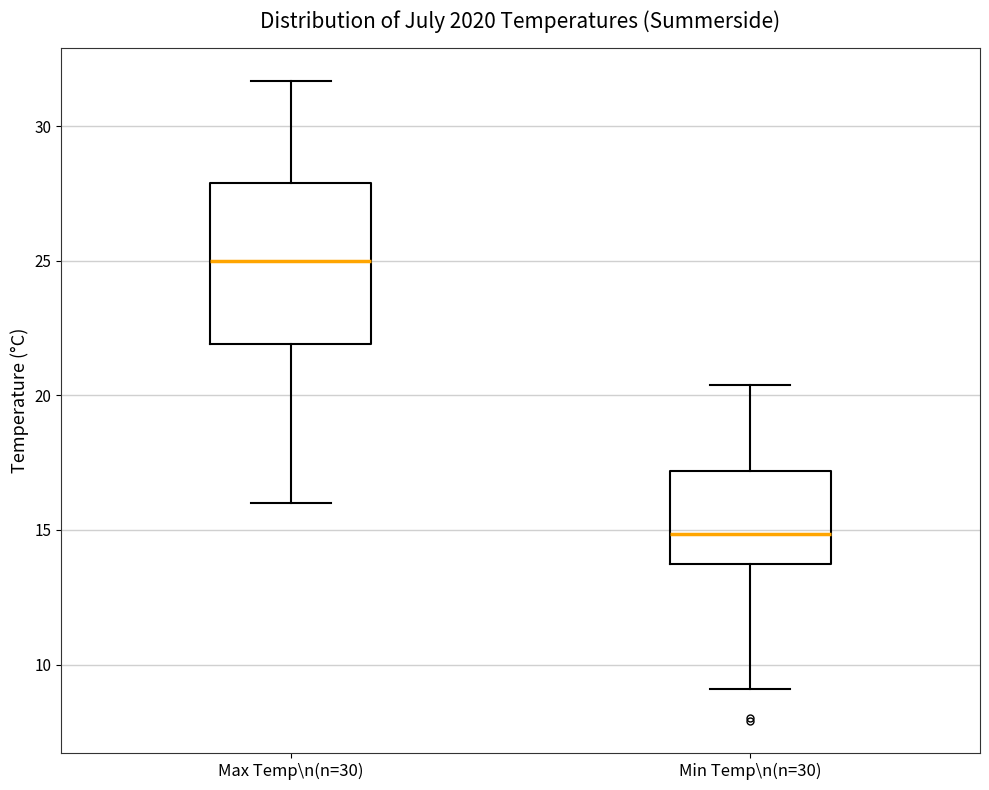

Which box is the tallest, from its lower edge to its upper edge?

Max Temp\n(n=30)